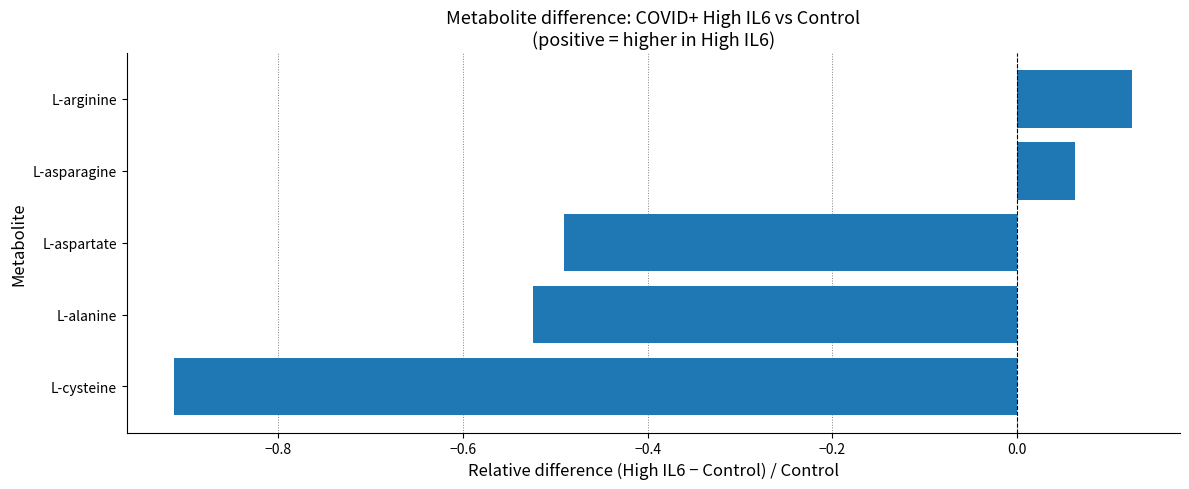

True or false: the data shows -0.5 at L-aspartate.

True